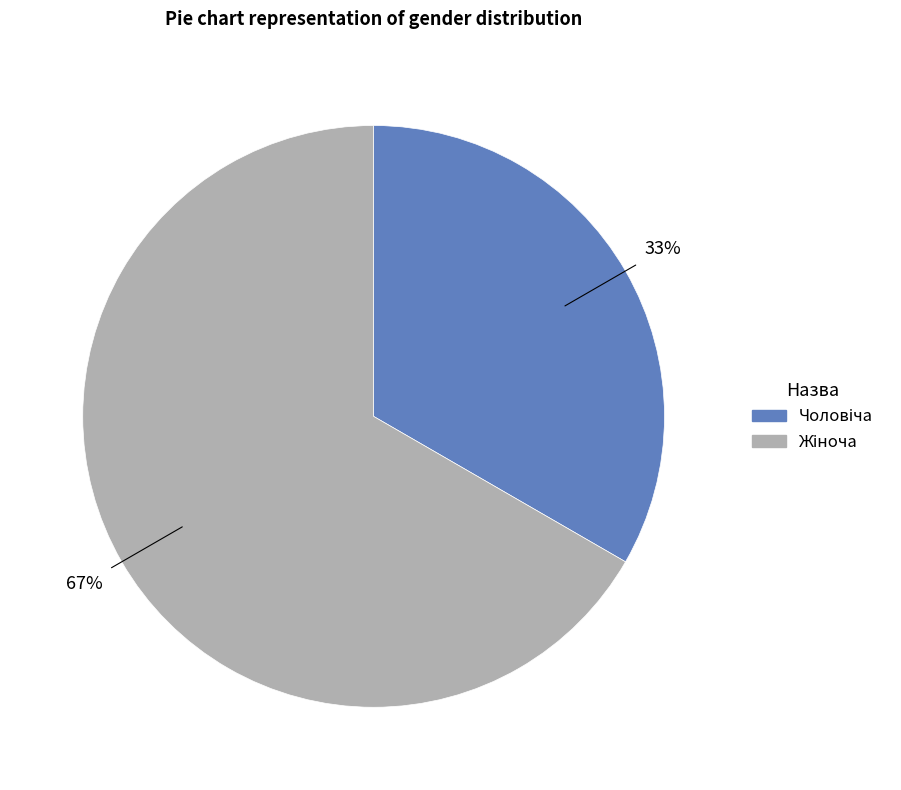

Is there any slice that represents more than half of the pie?

Yes